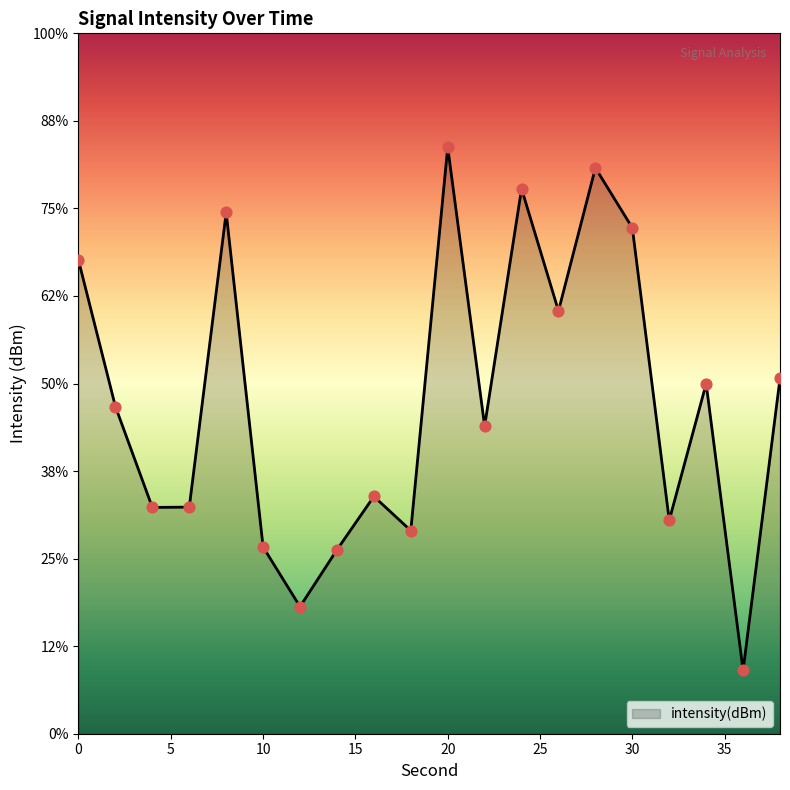

What is the change in value from 30 to 32?

-3.3